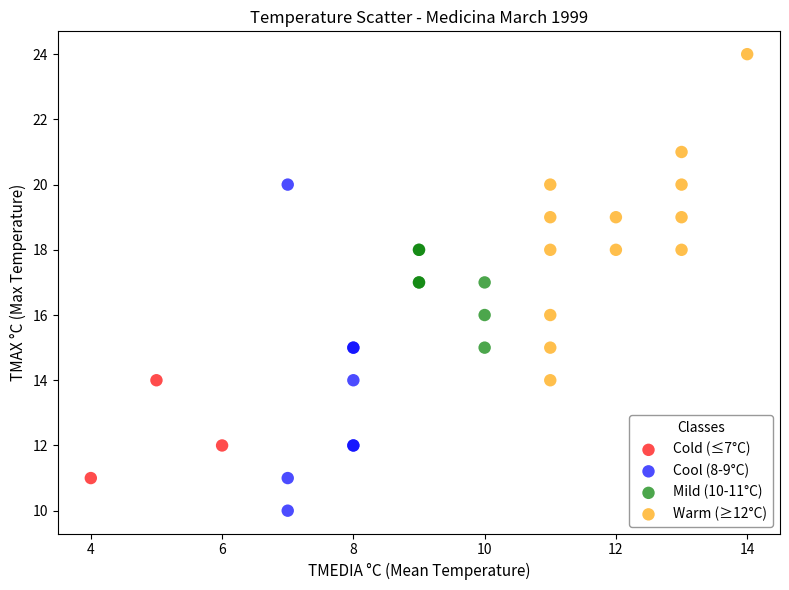

Which series contains the highest Y value?

Warm (≥12°C)